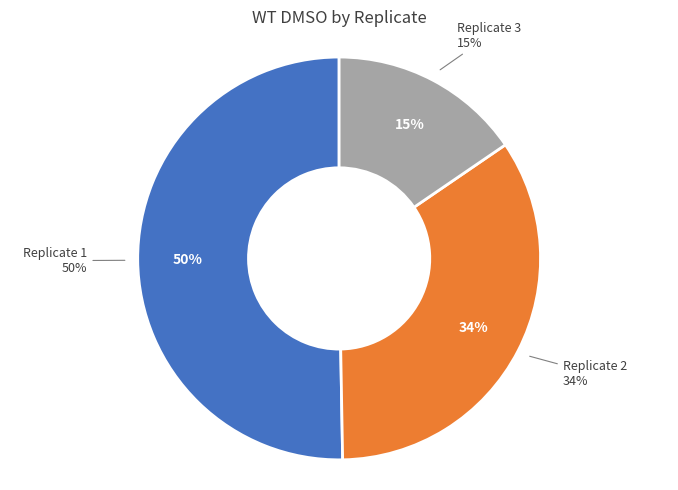

Count the number of slices in the pie.

3